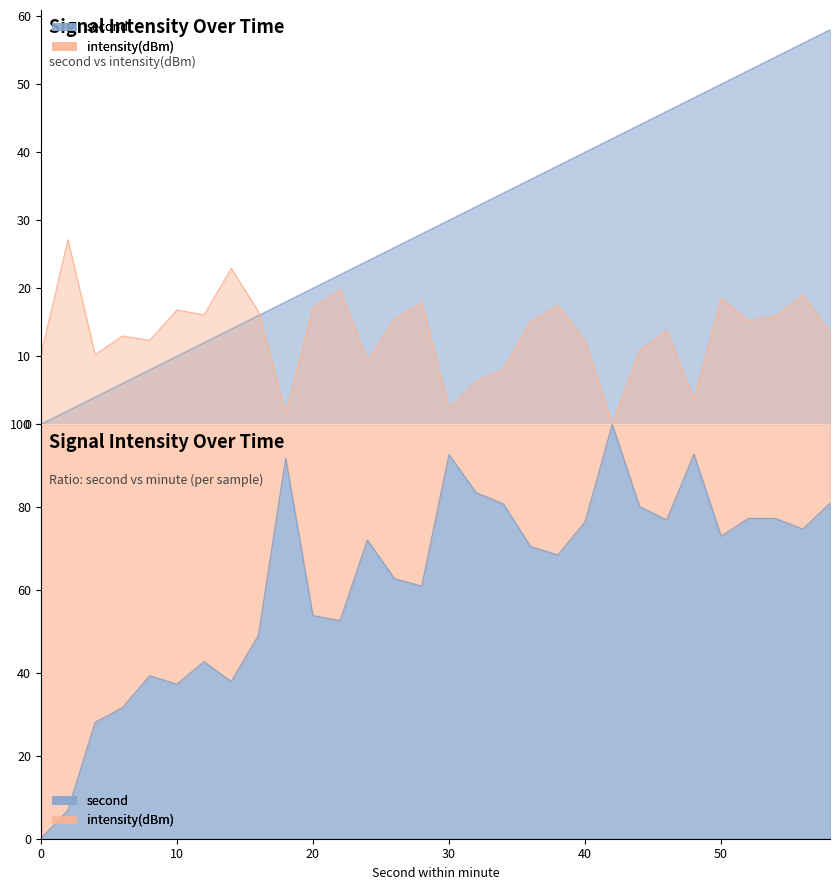

What is the difference between the second values at 10 and 0?

10.0